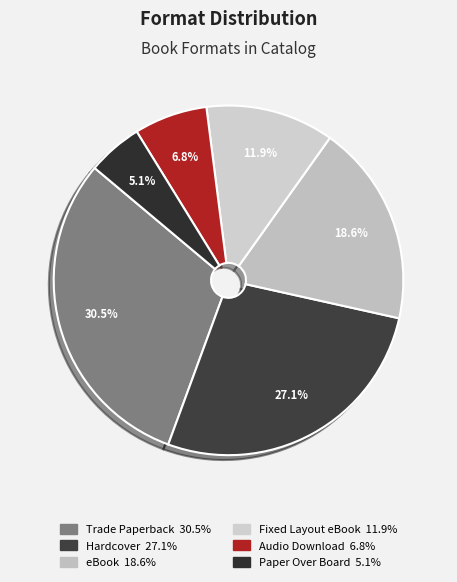

To the nearest percent, what is the difference between the Fixed Layout eBook and Audio Download slice percentages?

5%